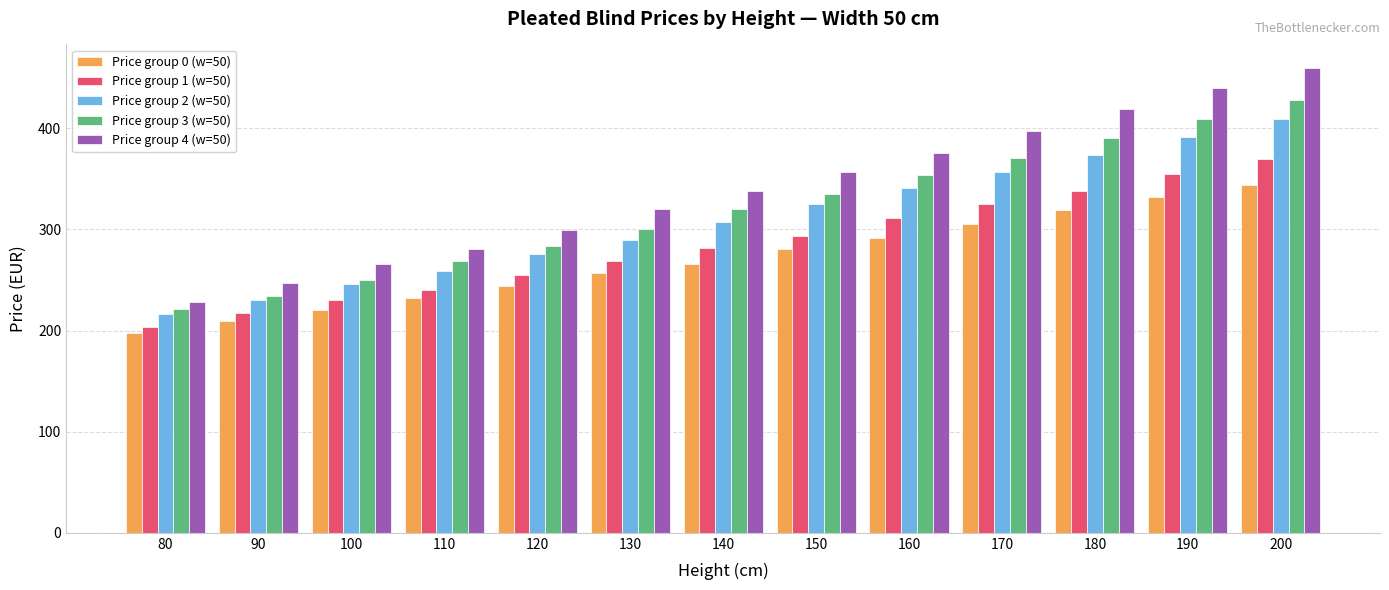

How many groups of bars are there?

13